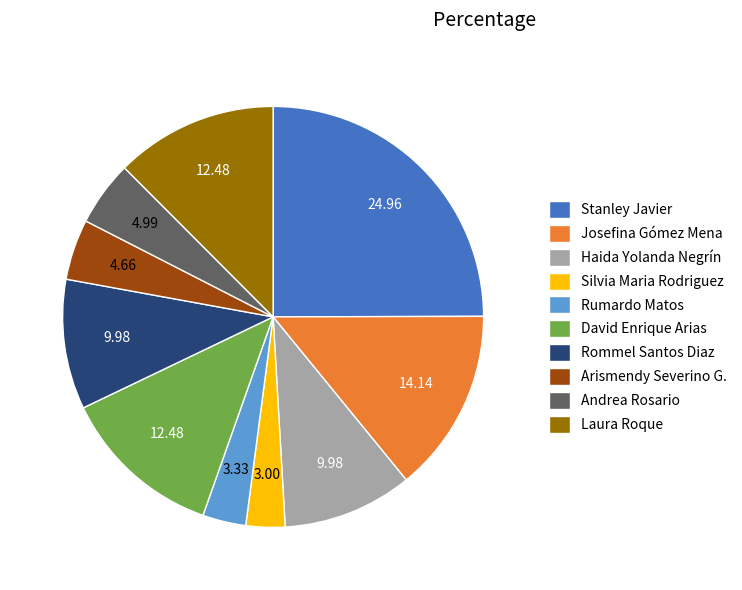

Does Laura Roque account for over 50% of the chart?

No